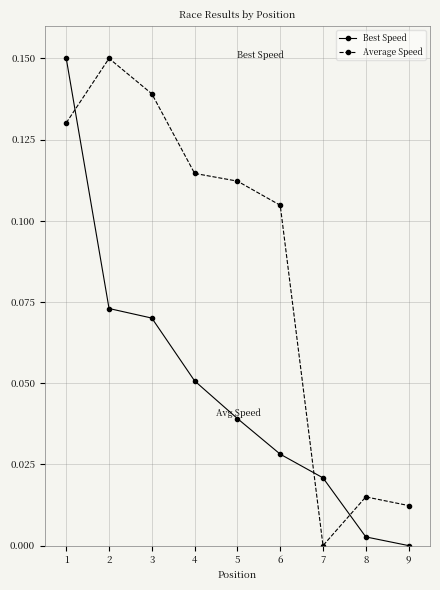

Between which two adjacent categories do Best Speed and Average Speed first intersect?

1 and 2